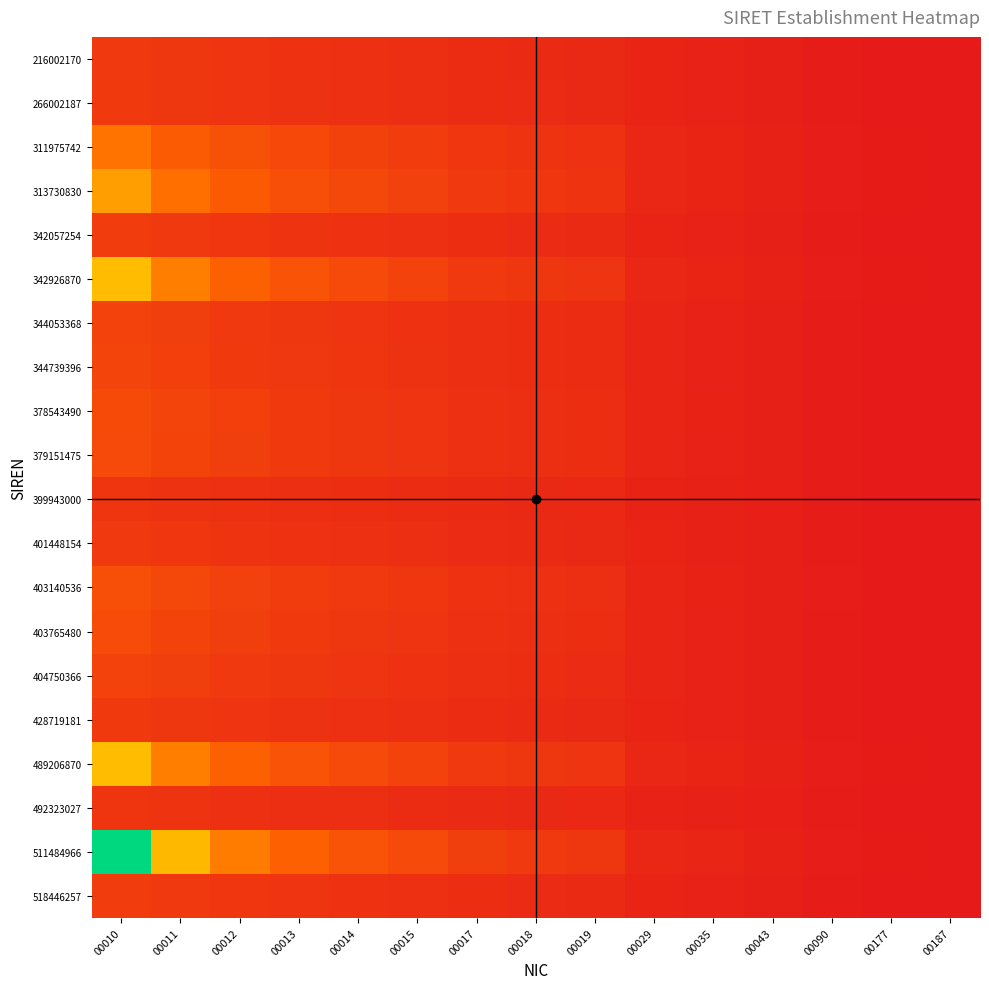

Which series has the largest total across all categories?

511484966